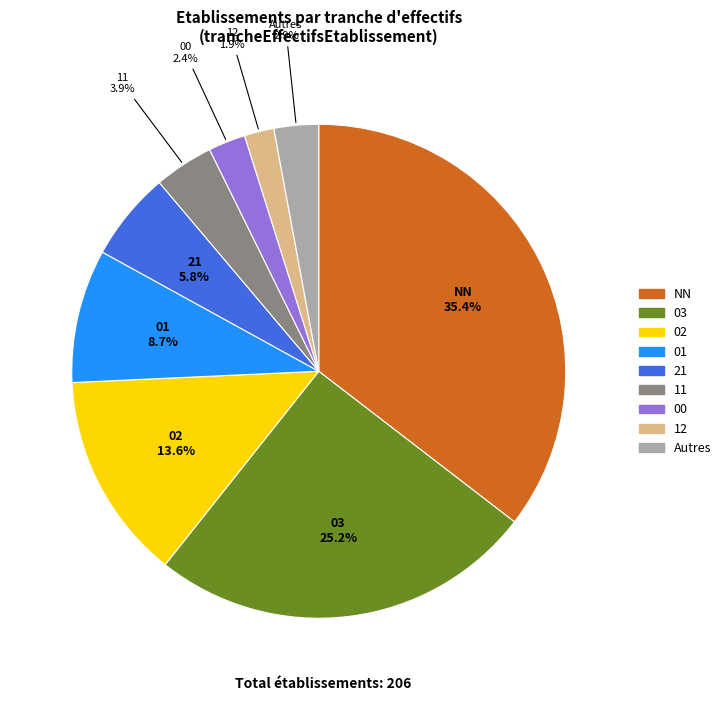

Does any single category account for the majority?

No